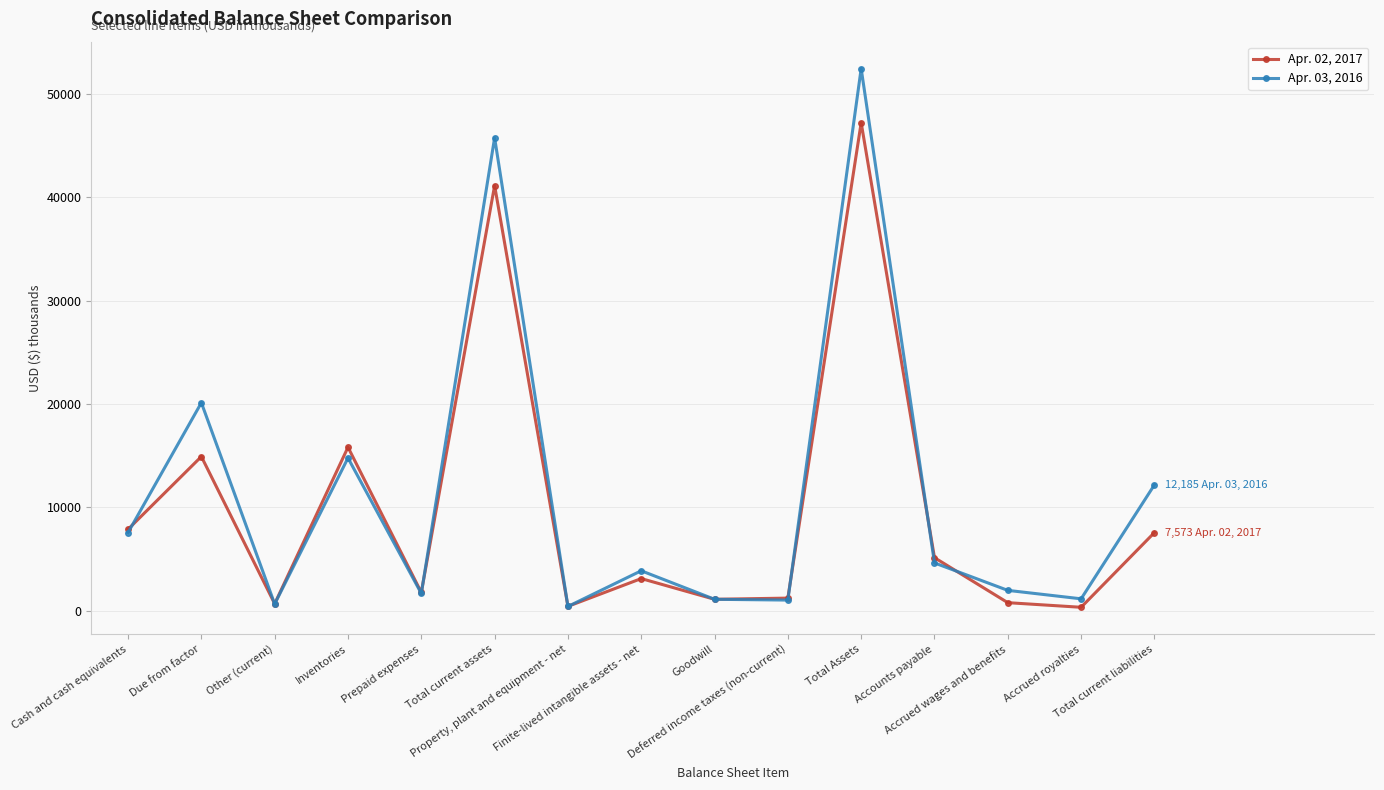

List the labels in order of Apr. 02, 2017 value, largest first.

Total Assets, Total current assets, Inventories, Due from factor, Cash and cash equivalents, Total current liabilities, Accounts payable, Finite-lived intangible assets - net, Prepaid expenses, Deferred income taxes (non-current), Goodwill, Accrued wages and benefits, Other (current), Property, plant and equipment - net, Accrued royalties